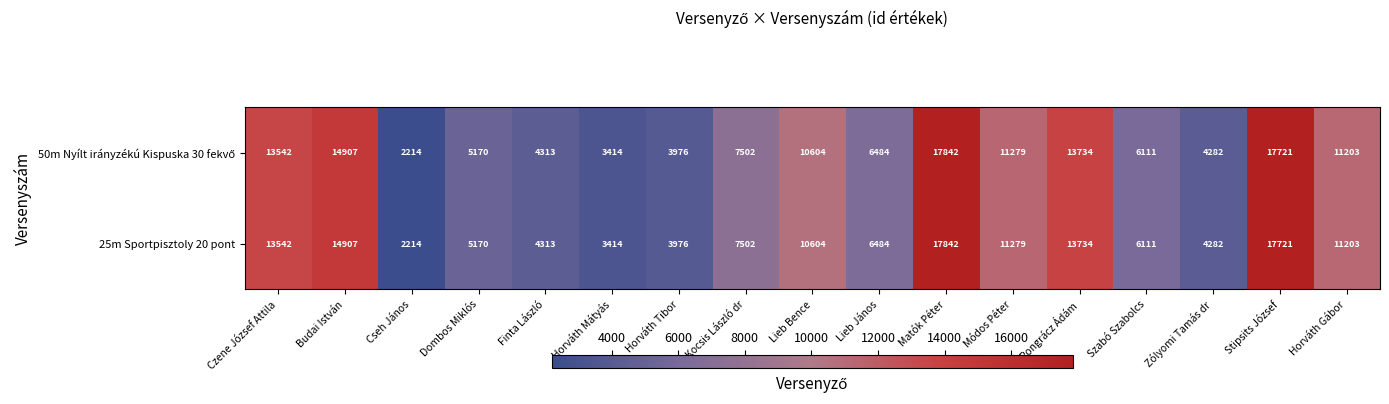

What is the maximum value shown in the chart?

17842